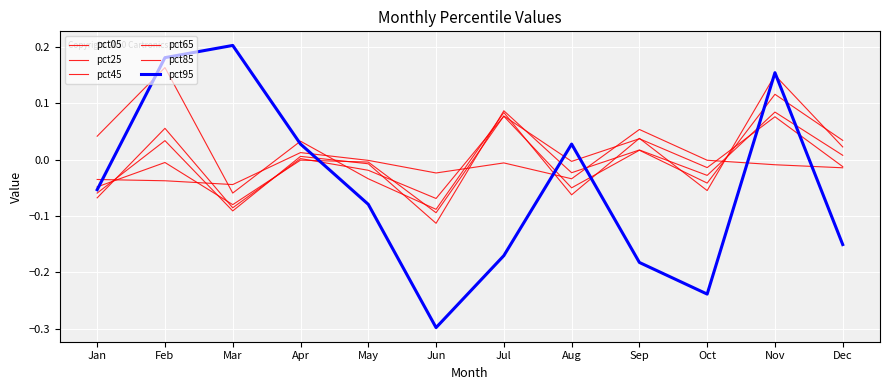

How many lines are shown in the chart?

6